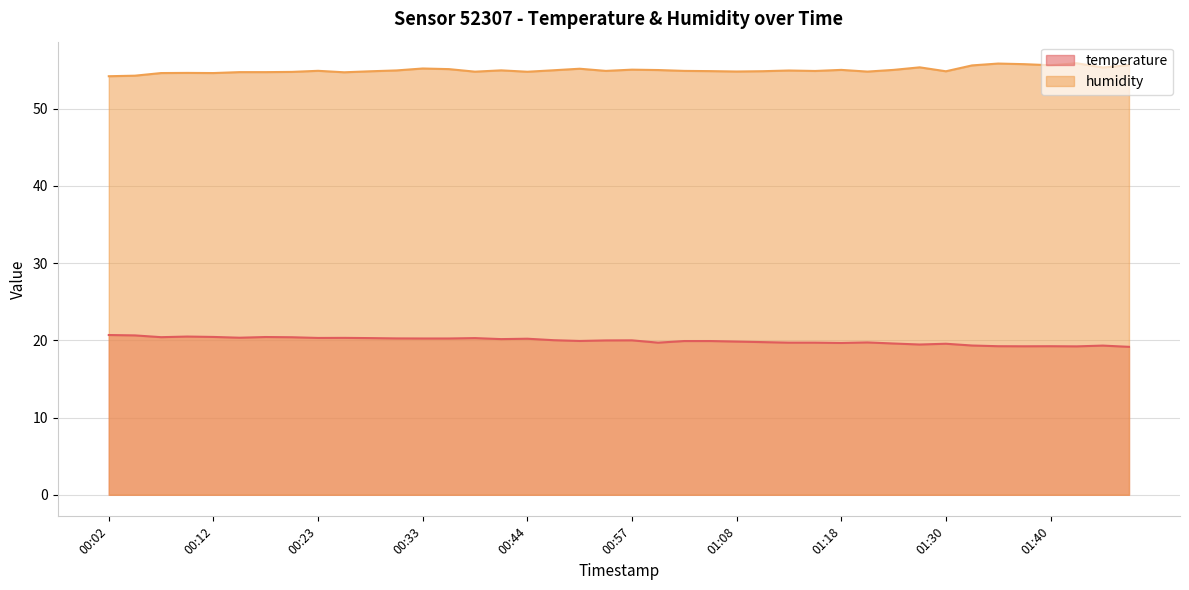

Reading left to right, extract all data points from this chart.

temperature: 00:02=20.7	00:04=20.6	00:07=20.4	00:10=20.5	00:12=20.4	00:15=20.3	00:17=20.4	00:20=20.4	00:23=20.3	00:25=20.3	00:28=20.3	00:30=20.2	00:33=20.2	00:35=20.2	00:38=20.3	00:41=20.1	00:44=20.2	00:49=20.0	00:52=19.9	00:55=20.0	00:57=20.0	01:00=19.7	01:03=19.9	01:05=19.9	01:08=19.8	01:11=19.8	01:13=19.7	01:16=19.7	01:18=19.6	01:22=19.7	01:24=19.6	01:27=19.4	01:30=19.6	01:32=19.3	01:35=19.2	01:37=19.2	01:40=19.2	01:43=19.2	01:46=19.3	01:48=19.1
humidity: 00:02=54.2	00:04=54.2	00:07=54.6	00:10=54.6	00:12=54.6	00:15=54.7	00:17=54.7	00:20=54.7	00:23=54.9	00:25=54.7	00:28=54.8	00:30=54.9	00:33=55.2	00:35=55.1	00:38=54.8	00:41=54.9	00:44=54.8	00:49=55.0	00:52=55.1	00:55=54.9	00:57=55.0	01:00=55.0	01:03=54.9	01:05=54.8	01:08=54.8	01:11=54.8	01:13=54.9	01:16=54.9	01:18=55.0	01:22=54.8	01:24=55.0	01:27=55.3	01:30=54.8	01:32=55.6	01:35=55.8	01:37=55.7	01:40=55.6	01:43=55.9	01:46=55.3	01:48=55.6